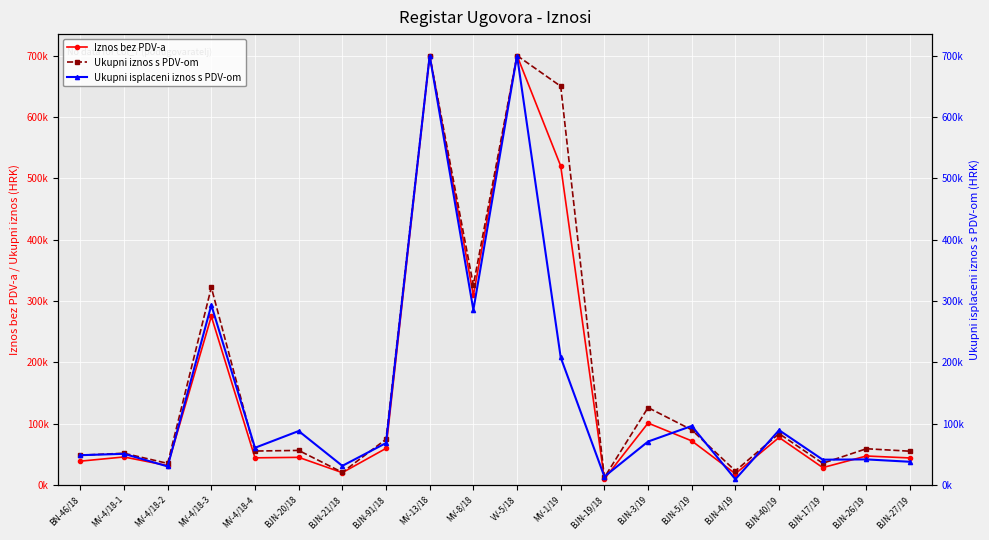

Which series has the widest spread of values?

Ukupni isplaceni iznos s PDV-om